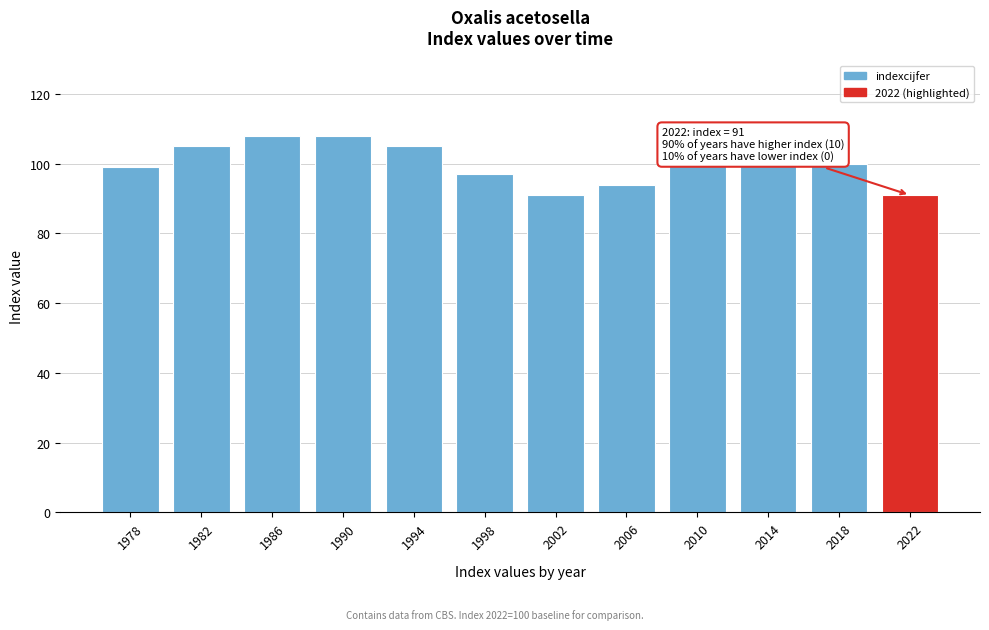

Reading left to right, list all the values displayed in this chart.

1978=99	1982=105	1986=108	1990=108	1994=105	1998=97	2002=91	2006=94	2010=103	2014=104	2018=100	2022=91